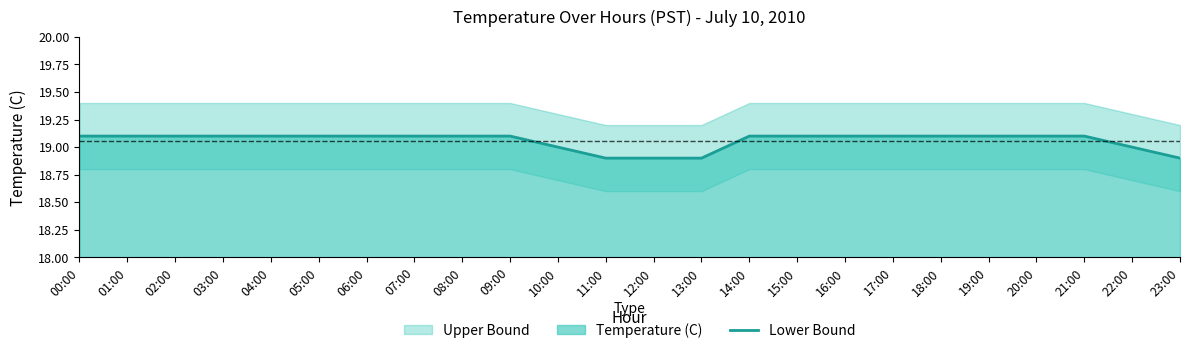

True or false: the data has more than 2 interior local peaks.

False